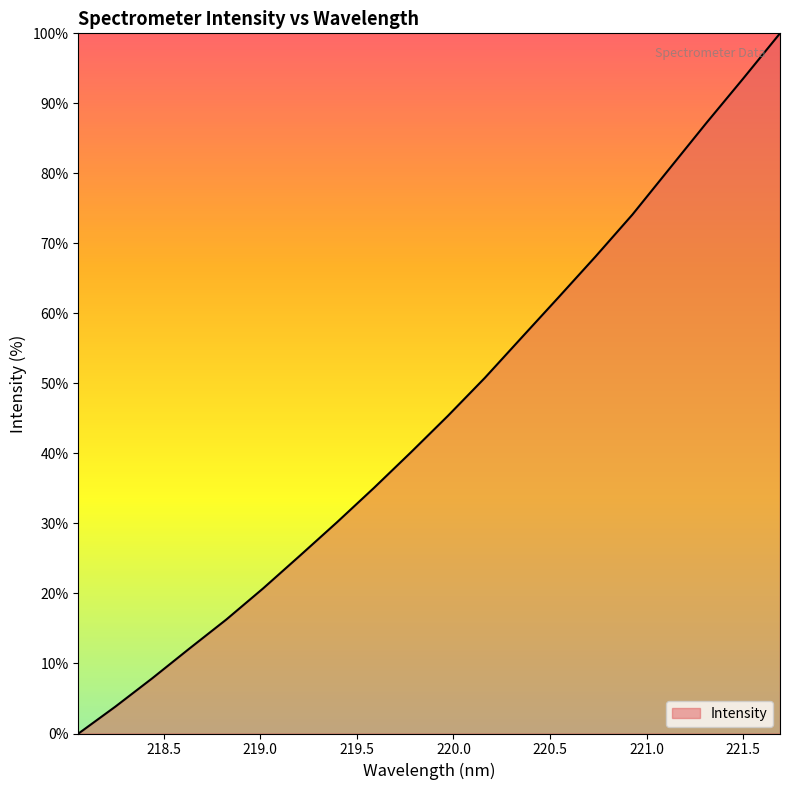

What is the difference between the maximum and minimum values?

100.0